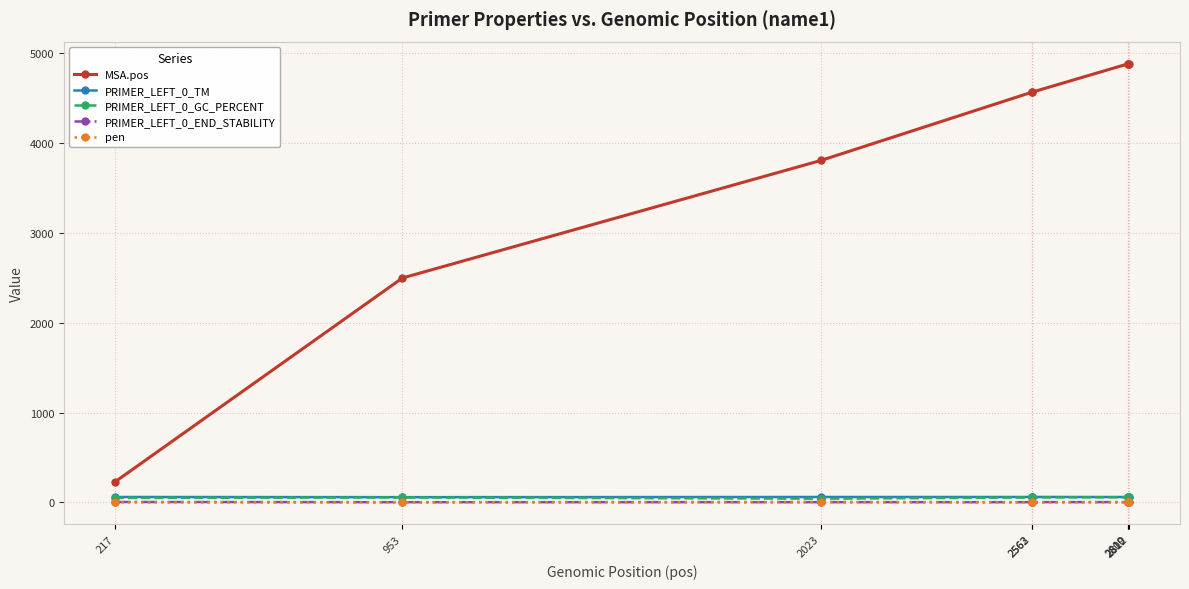

True or false: PRIMER_LEFT_0_TM and MSA.pos cross at least once.

False